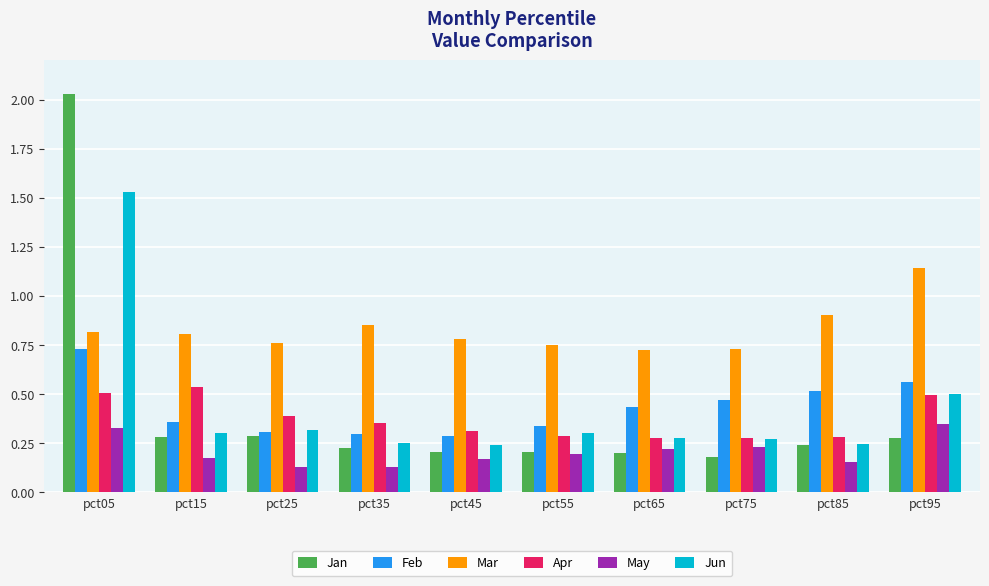

What is the sum of all Jan values?

4.1